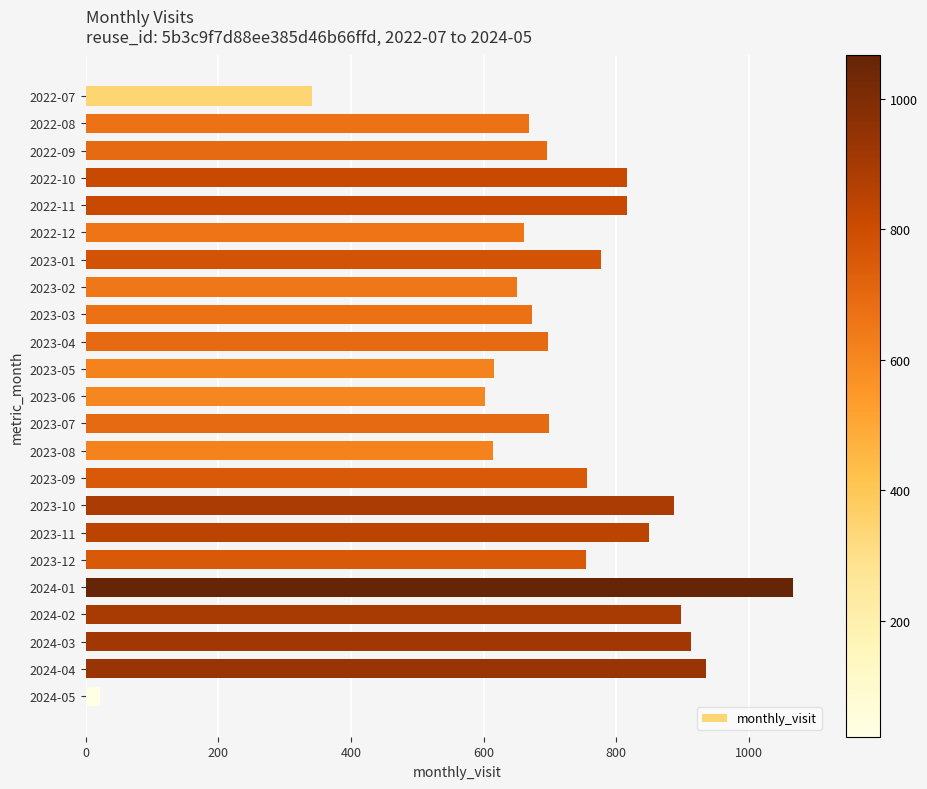

What is the difference between the maximum and minimum values?

1044